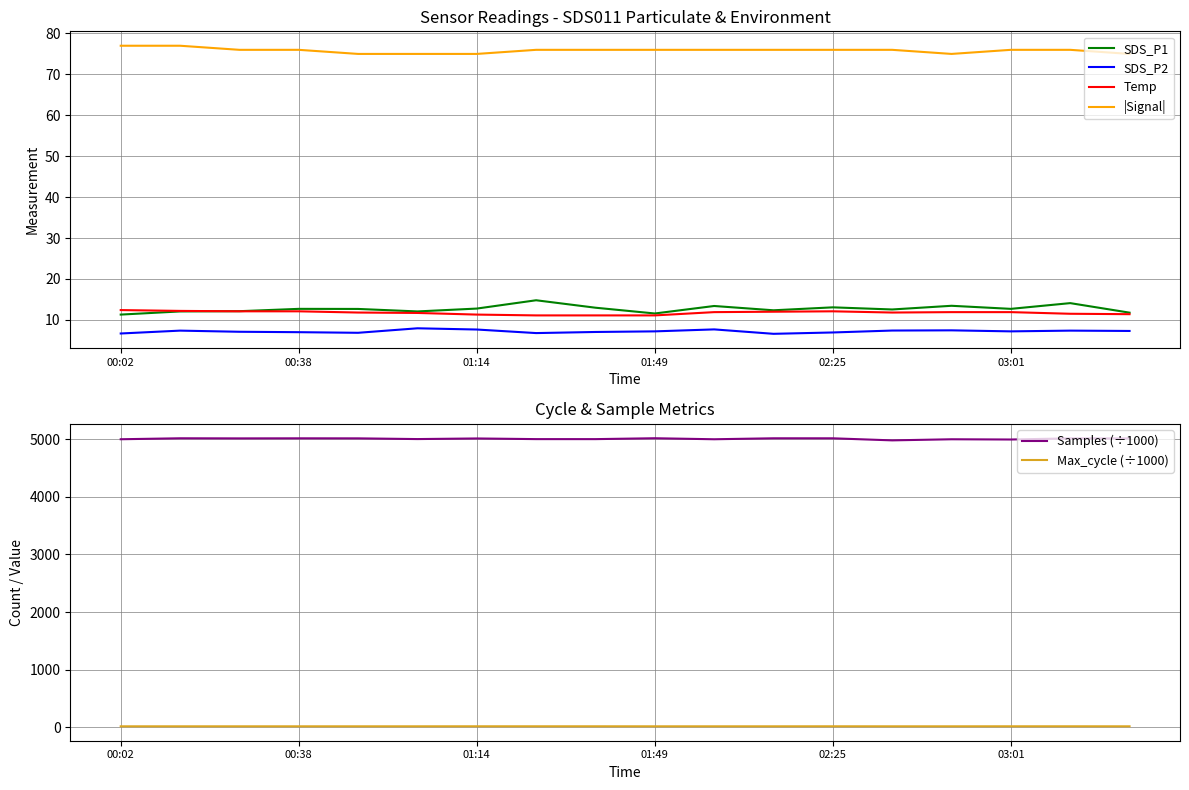

Reading left to right, what are all the values shown in this chart?

SDS_P1: 11.3	12.1	12.1	12.7	12.7	12.1	12.8	14.8	13.0	11.6	13.4	12.3	13.1	12.6	13.4	12.7	14.1	11.8
SDS_P2: 6.7	7.4	7.1	7.0	6.8	8.0	7.7	6.8	7.0	7.2	7.7	6.6	6.9	7.4	7.5	7.2	7.4	7.3
Temp: 12.4	12.2	12.1	12.1	11.8	11.7	11.3	11.1	11.1	11.1	11.9	12.0	12.1	11.8	11.9	11.9	11.5	11.4
|Signal|: 77.0	77.0	76.0	76.0	75.0	75.0	75.0	76.0	76.0	76.0	76.0	76.0	76.0	76.0	75.0	76.0	76.0	75.0
Samples (÷1000): 4997.2	5013.9	5012.0	5013.3	5012.5	5000.1	5010.8	4999.4	4999.2	5014.6	4997.0	5013.8	5013.4	4977.6	4996.7	4992.6	5012.2	5011.7
Max_cycle (÷1000): 20.0	20.0	20.0	20.0	20.1	20.1	20.6	20.4	20.4	20.0	20.0	20.0	20.5	20.0	20.0	20.5	20.5	20.1